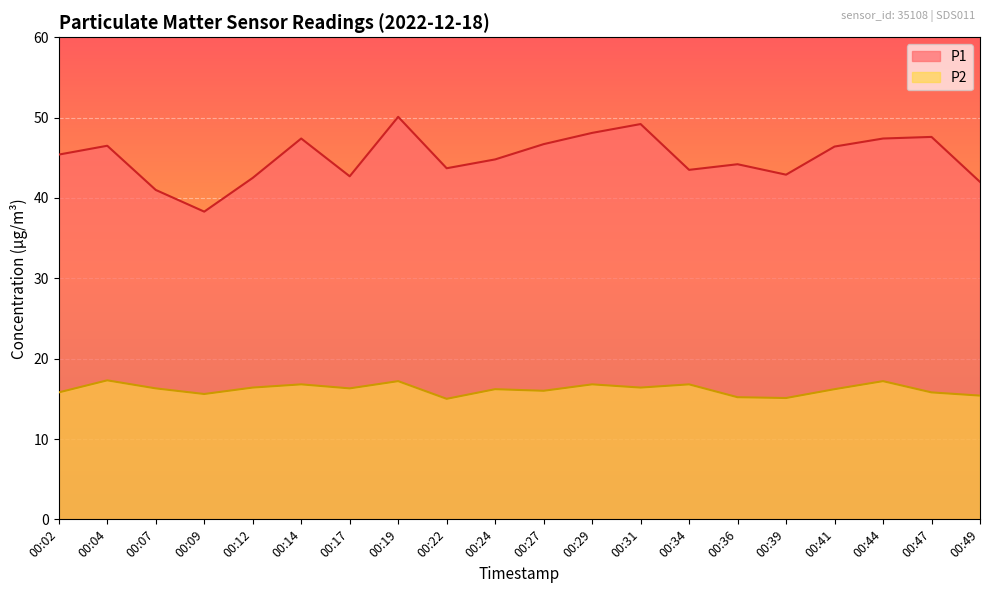

At which category does the chart reach its peak across all series?

00:19